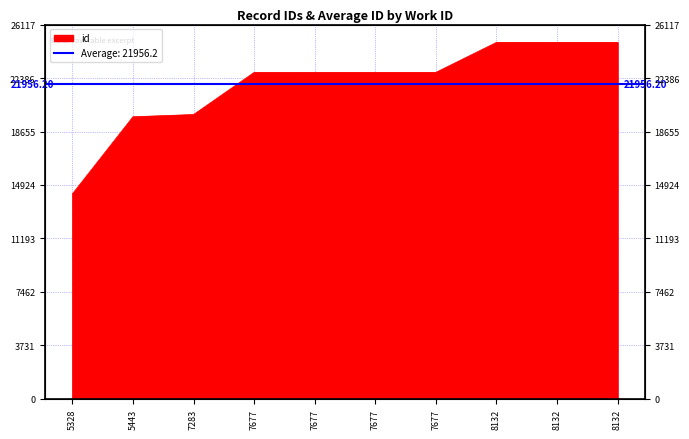

True or false: the data shows 22781 at 7677.

True